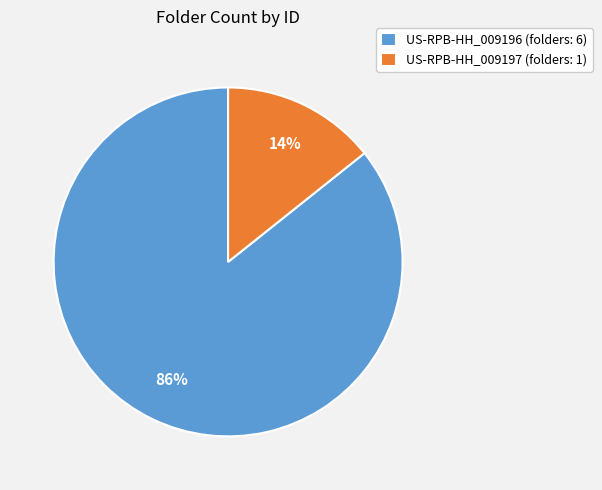

How many slices are in this pie chart?

2